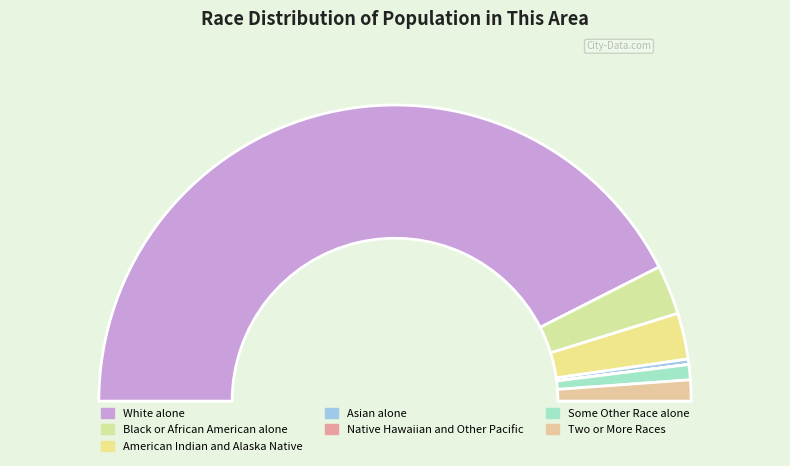

Count the number of slices in the pie.

7